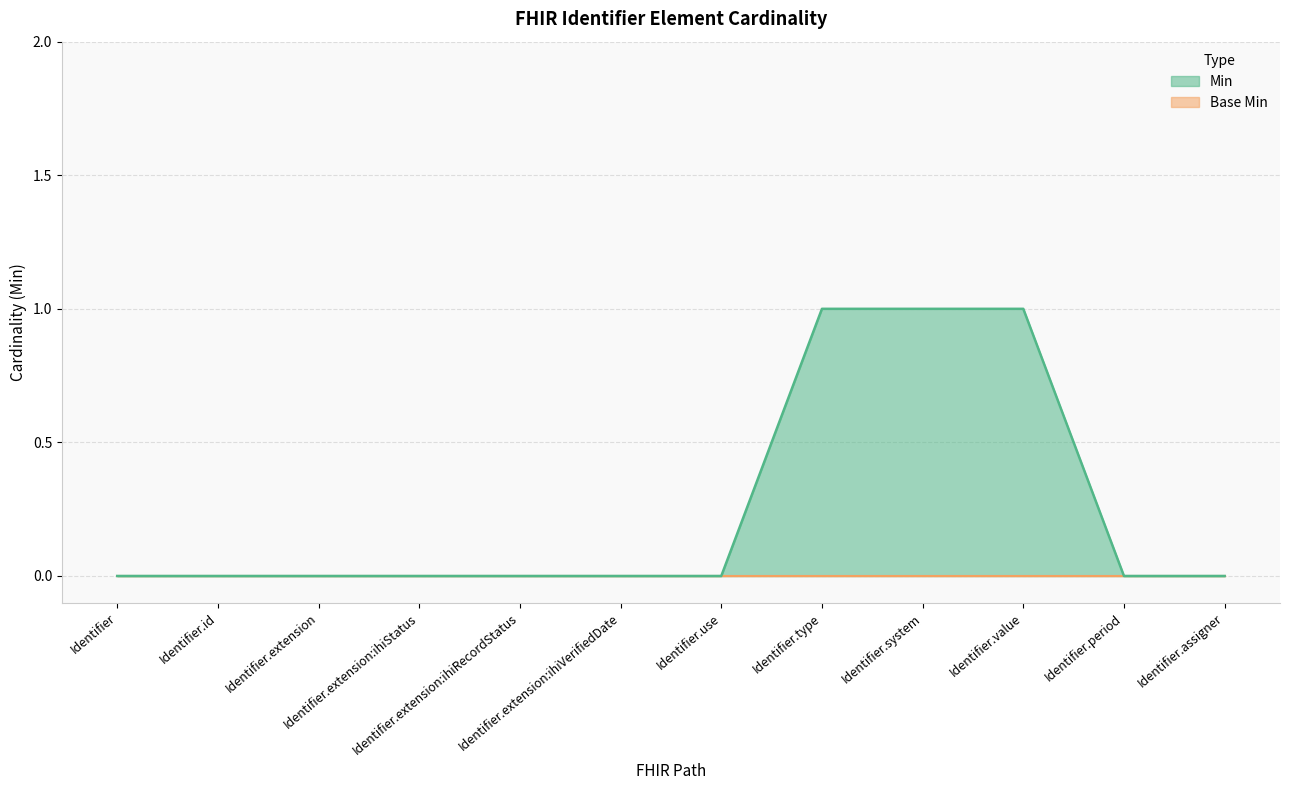

Rank the categories by value from lowest to highest.

Identifier, Identifier.id, Identifier.extension, Identifier.extension:ihiStatus, Identifier.extension:ihiRecordStatus, Identifier.extension:ihiVerifiedDate, Identifier.use, Identifier.period, Identifier.assigner, Identifier.type, Identifier.system, Identifier.value